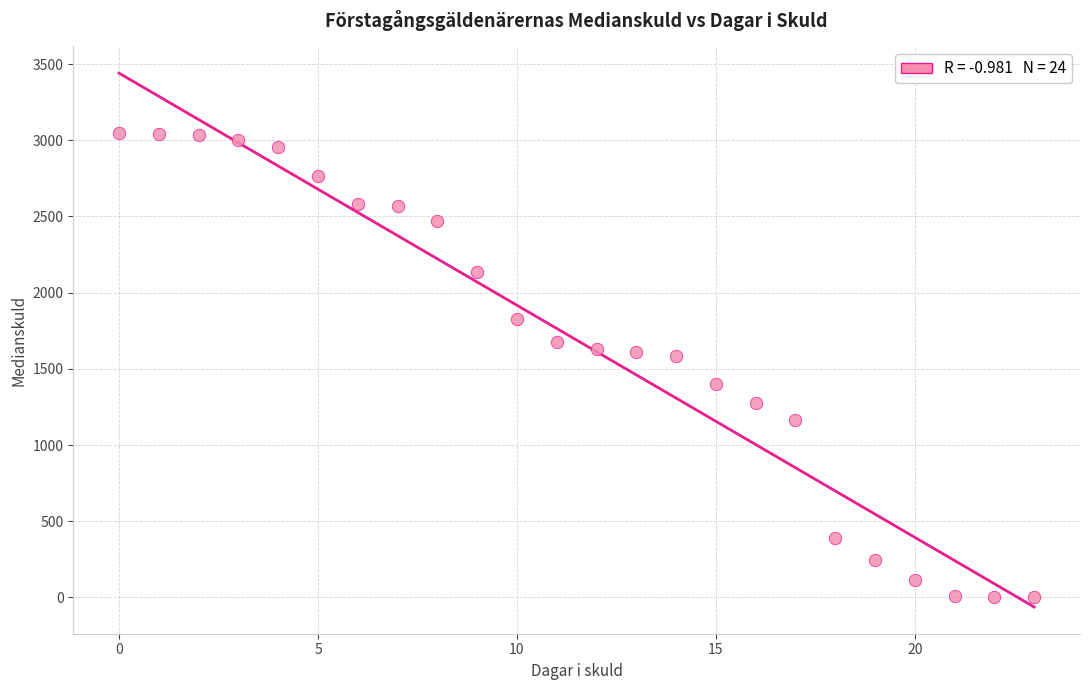

What is the range of Y values (max minus min)?

3047.0